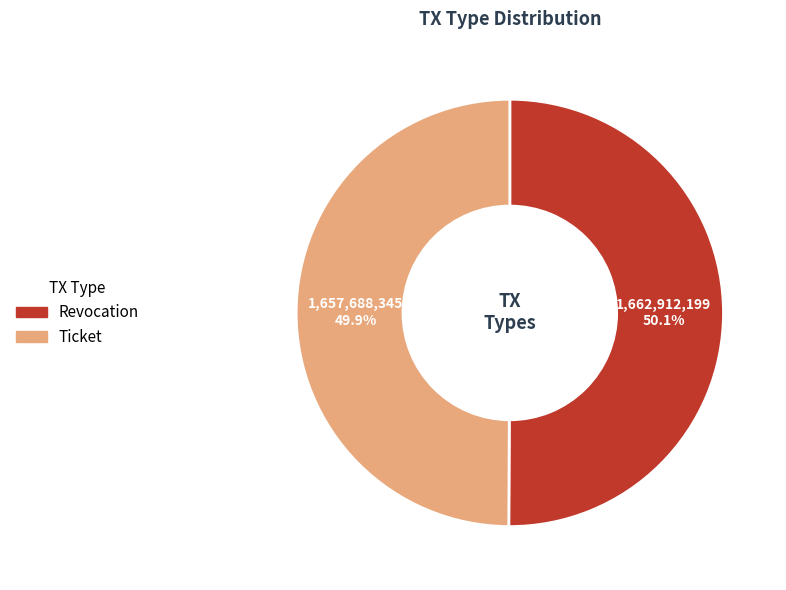

What percentage is the Ticket slice, to the nearest percent?

50%